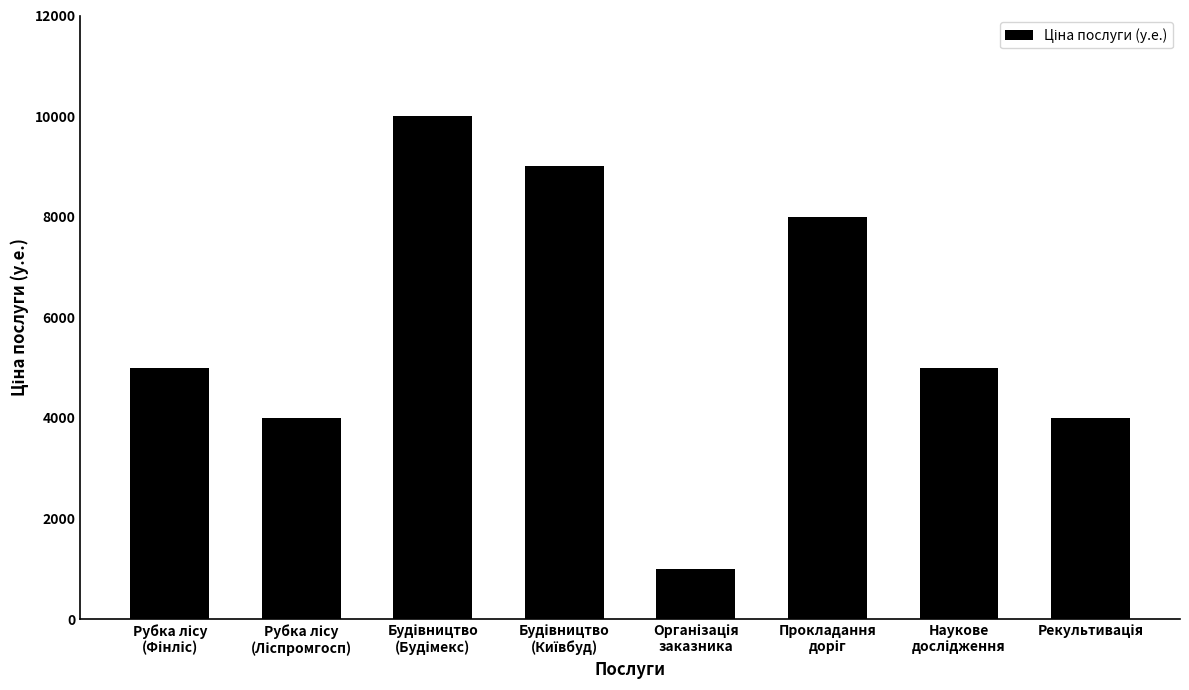

What is the greatest value displayed?

10000